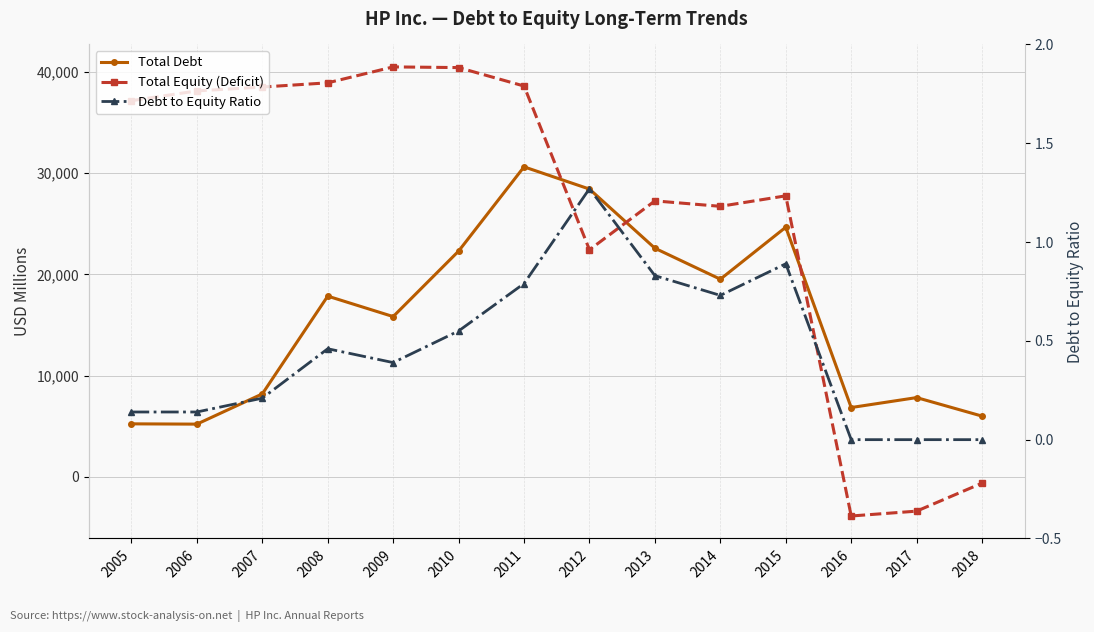

What is the difference between the second highest and second lowest values in the Debt to Equity Ratio series?

0.9